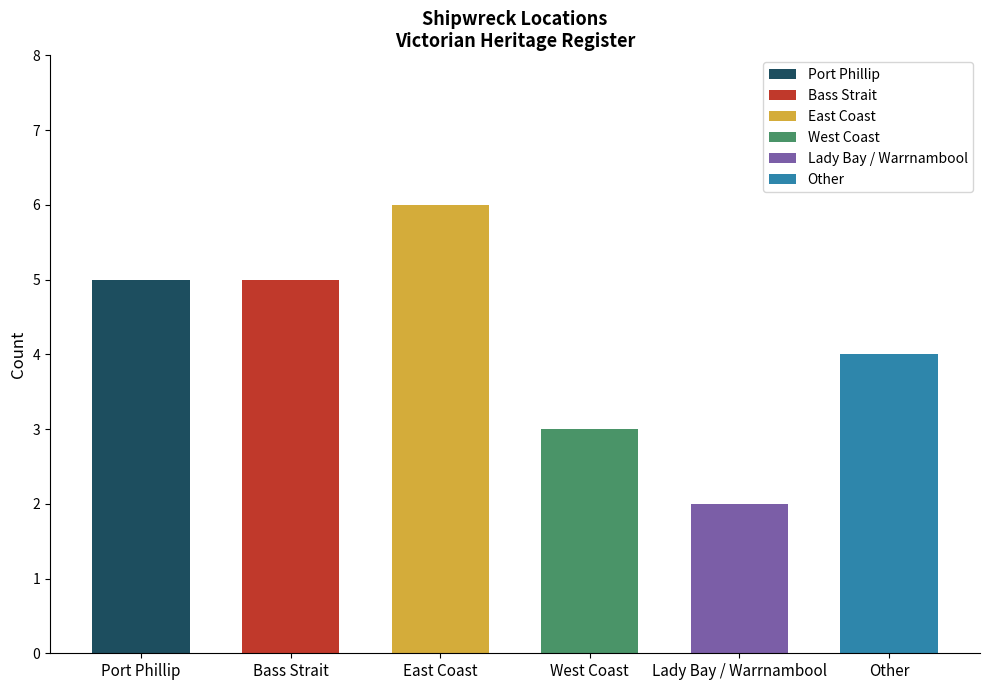

Which label corresponds to the largest value in the chart?

East Coast